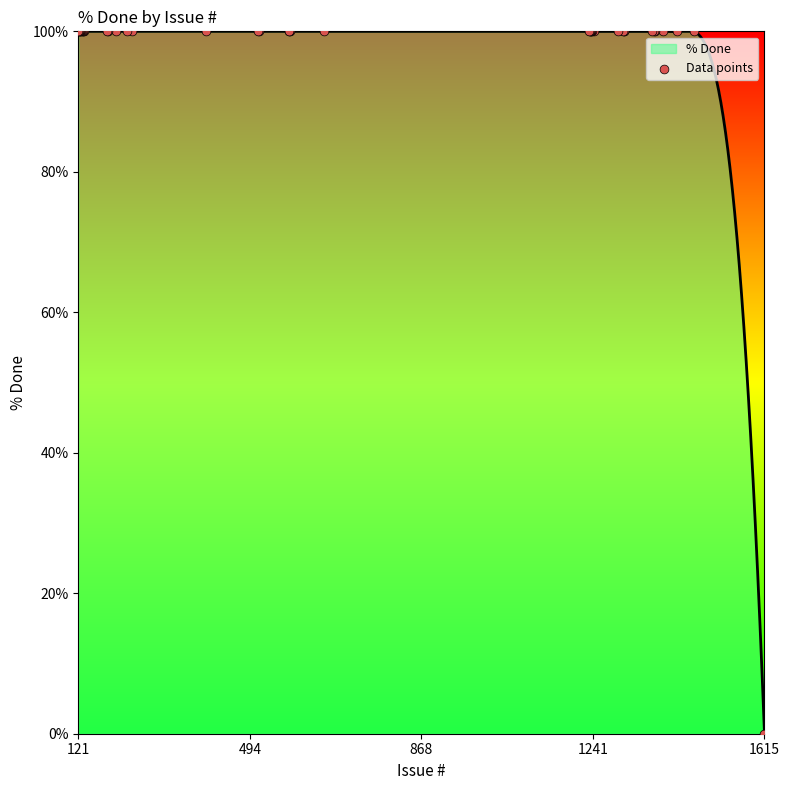

Which category has the lowest value in the % Done series?

1615